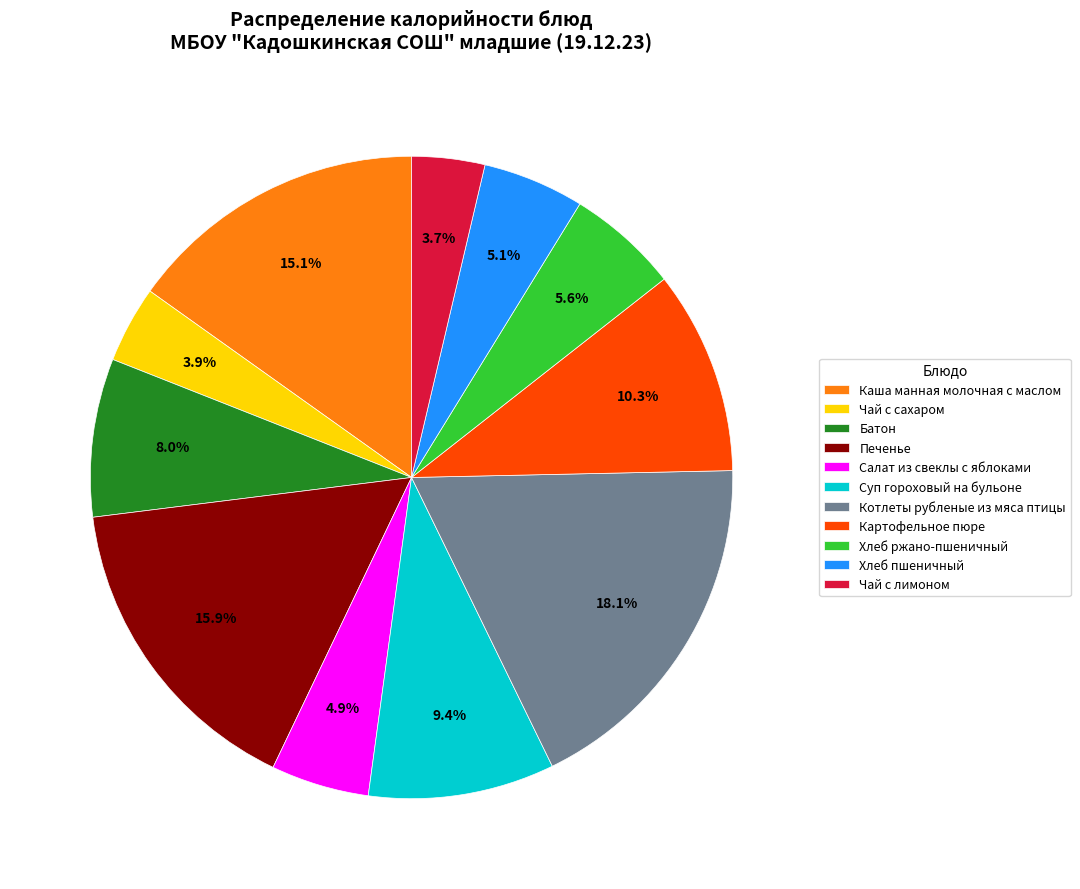

To the nearest percent, what is the difference between the largest and smallest slice percentages?

14%